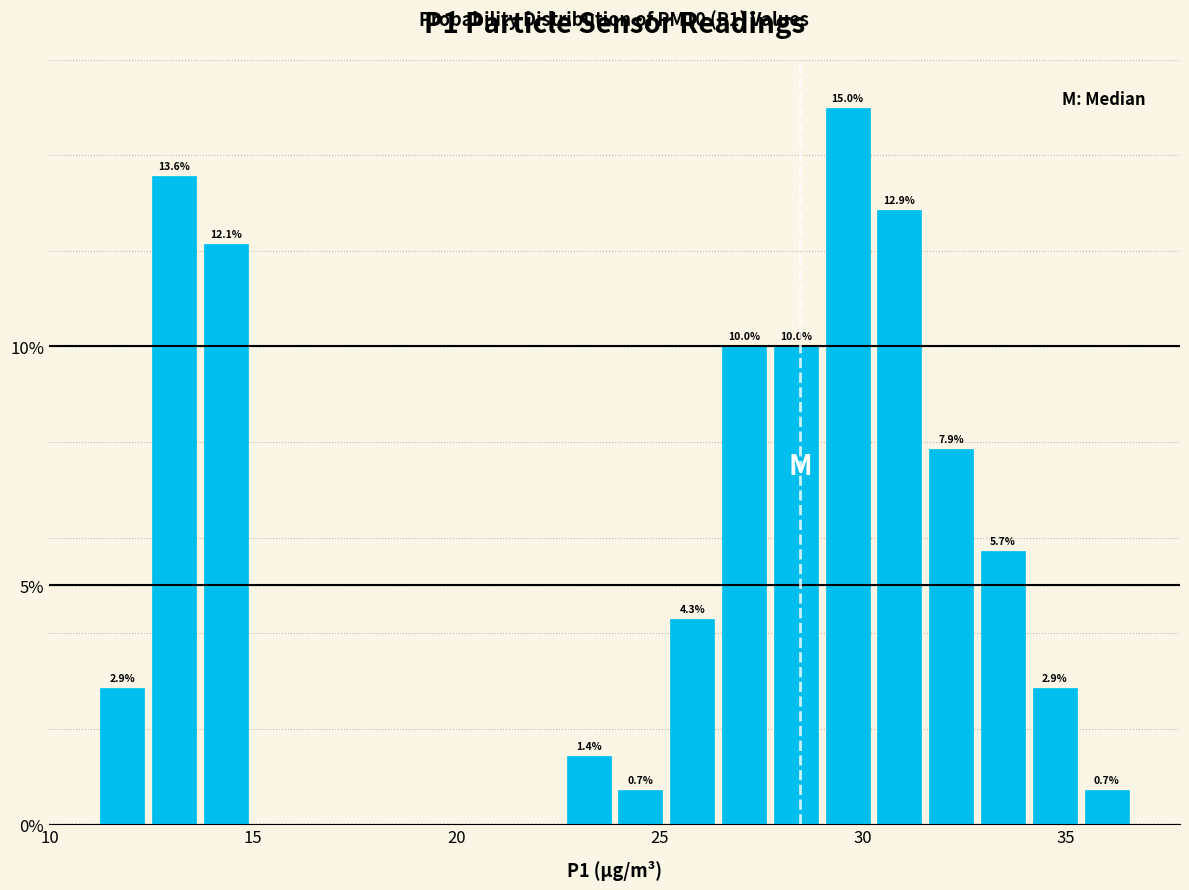

Read against the x-axis, roughly where is the centre of the tallest bar?

29.5